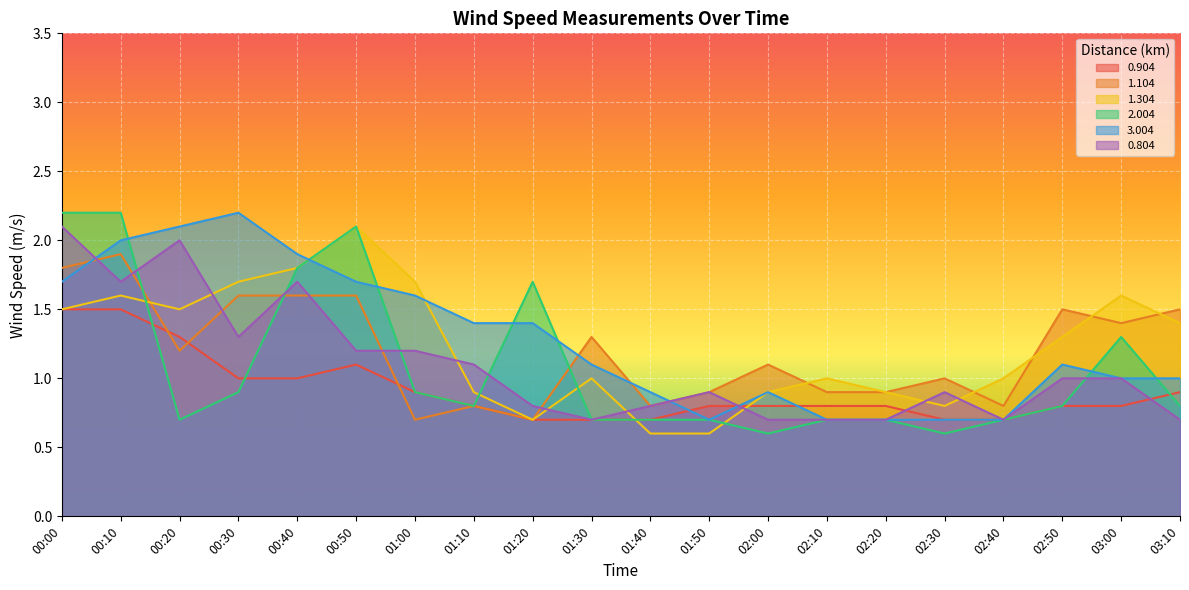

Reading left to right, what are all the values shown in this chart?

0.904: 00:00=1.5	00:10=1.5	00:20=1.3	00:30=1.0	00:40=1.0	00:50=1.1	01:00=0.9	01:10=0.8	01:20=0.7	01:30=0.7	01:40=0.7	01:50=0.8	02:00=0.8	02:10=0.8	02:20=0.8	02:30=0.7	02:40=0.7	02:50=0.8	03:00=0.8	03:10=0.9
1.104: 00:00=1.8	00:10=1.9	00:20=1.2	00:30=1.6	00:40=1.6	00:50=1.6	01:00=0.7	01:10=0.8	01:20=0.7	01:30=1.3	01:40=0.8	01:50=0.9	02:00=1.1	02:10=0.9	02:20=0.9	02:30=1.0	02:40=0.8	02:50=1.5	03:00=1.4	03:10=1.5
1.304: 00:00=1.5	00:10=1.6	00:20=1.5	00:30=1.7	00:40=1.8	00:50=2.1	01:00=1.7	01:10=0.9	01:20=0.7	01:30=1.0	01:40=0.6	01:50=0.6	02:00=0.9	02:10=1.0	02:20=0.9	02:30=0.8	02:40=1.0	02:50=1.3	03:00=1.6	03:10=1.4
2.004: 00:00=2.2	00:10=2.2	00:20=0.7	00:30=0.9	00:40=1.8	00:50=2.1	01:00=0.9	01:10=0.8	01:20=1.7	01:30=0.7	01:40=0.7	01:50=0.7	02:00=0.6	02:10=0.7	02:20=0.7	02:30=0.6	02:40=0.7	02:50=0.8	03:00=1.3	03:10=0.8
3.004: 00:00=1.7	00:10=2.0	00:20=2.1	00:30=2.2	00:40=1.9	00:50=1.7	01:00=1.6	01:10=1.4	01:20=1.4	01:30=1.1	01:40=0.9	01:50=0.7	02:00=0.9	02:10=0.7	02:20=0.7	02:30=0.7	02:40=0.7	02:50=1.1	03:00=1.0	03:10=1.0
0.804: 00:00=2.1	00:10=1.7	00:20=2.0	00:30=1.3	00:40=1.7	00:50=1.2	01:00=1.2	01:10=1.1	01:20=0.8	01:30=0.7	01:40=0.8	01:50=0.9	02:00=0.7	02:10=0.7	02:20=0.7	02:30=0.9	02:40=0.7	02:50=1.0	03:00=1.0	03:10=0.7